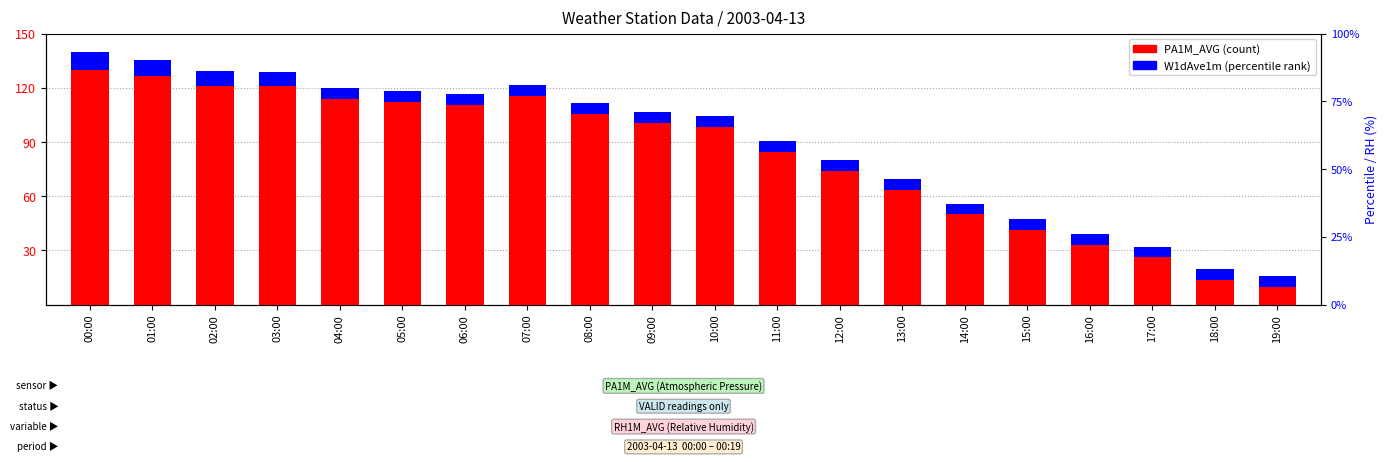

What is the label of the 9th bar from the right?

11:00